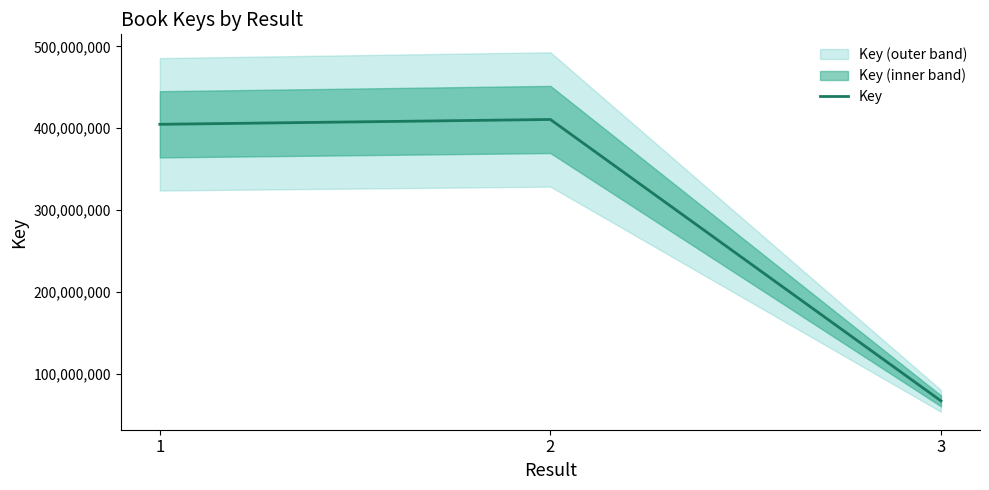

What is the change in value from 1 to 2?

+5921361